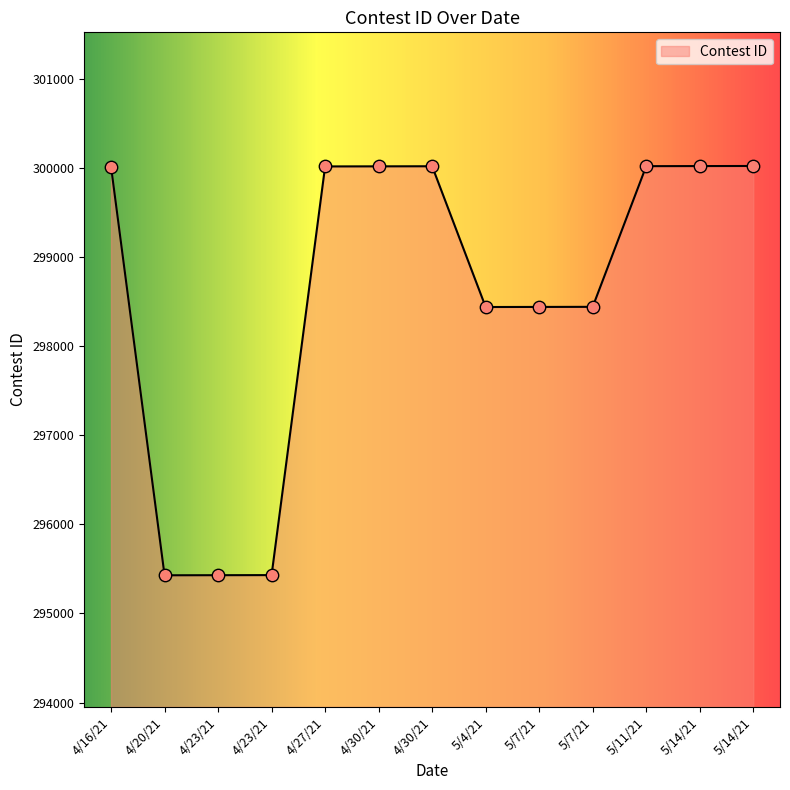

Between 5/4/21 and 4/30/21, which is larger?

4/30/21